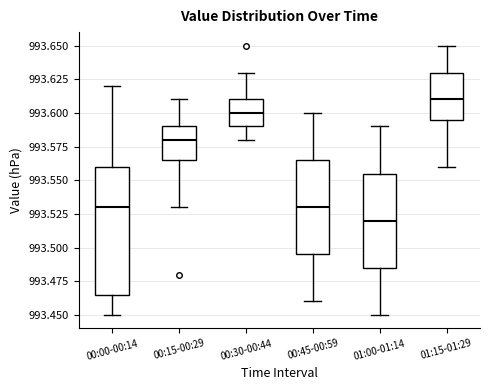

Which box is the tallest, from its lower edge to its upper edge?

00:00-00:14